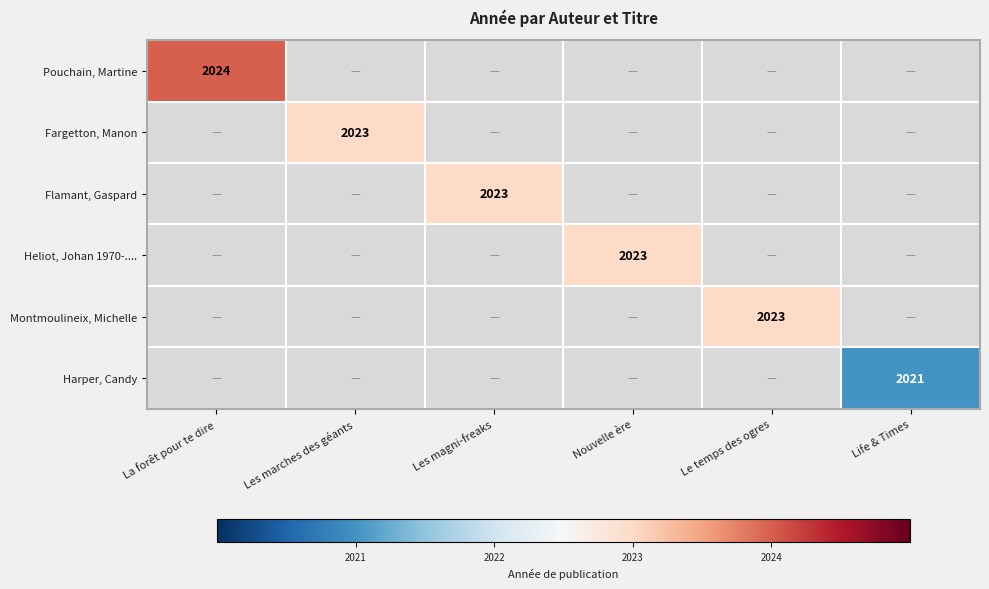

True or false: Flamant, Gaspard has a value of 2023 at Les magni-freaks.

True